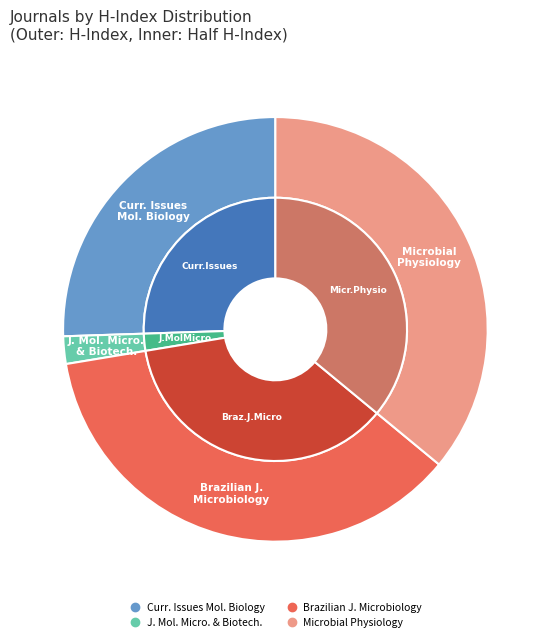

What is the largest slice in the pie chart?

Microbial Physiology